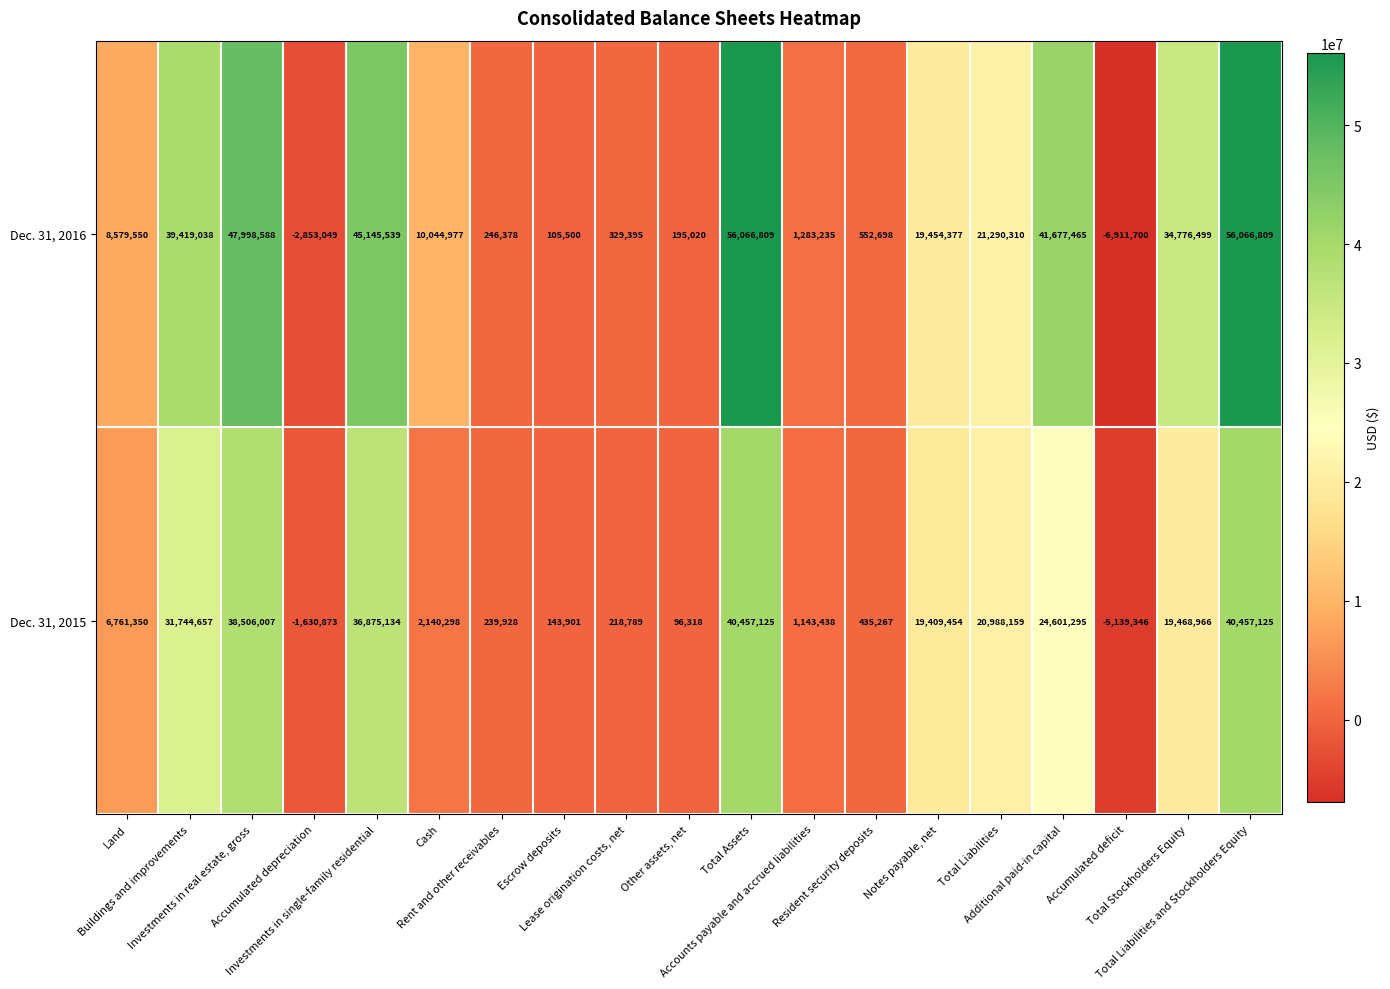

How many series are shown in this chart?

2